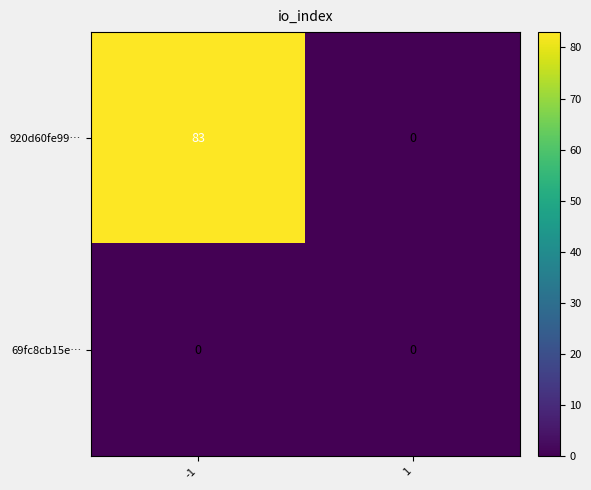

List the series in order of their peak value, highest first.

920d60fe99…, 69fc8cb15e…